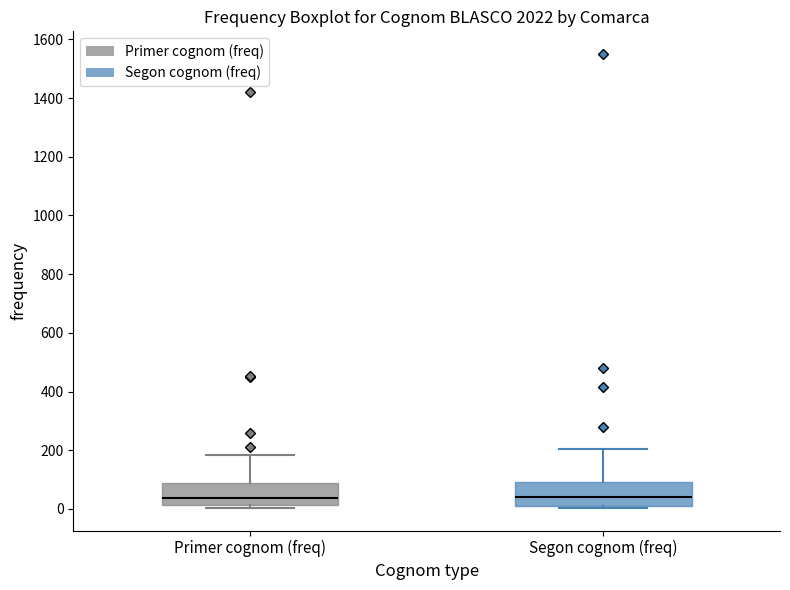

Where does the upper whisker of the box for Segon cognom (freq) end on the y-axis? The values are not printed on the chart, so give them approximately, as read against the axis.

200